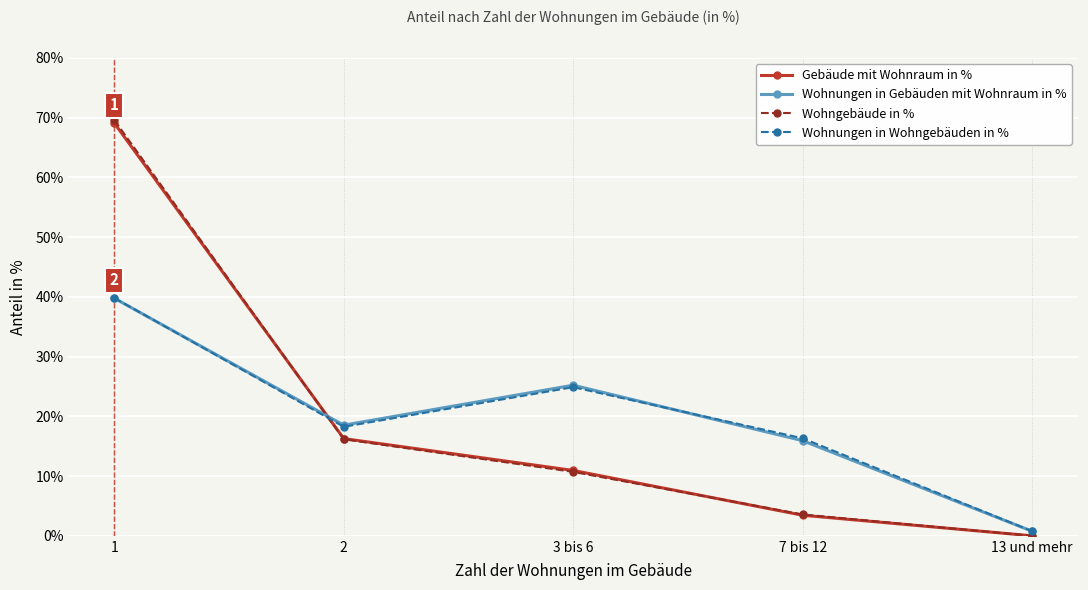

Which series has the widest spread of values?

Wohngebäude in %